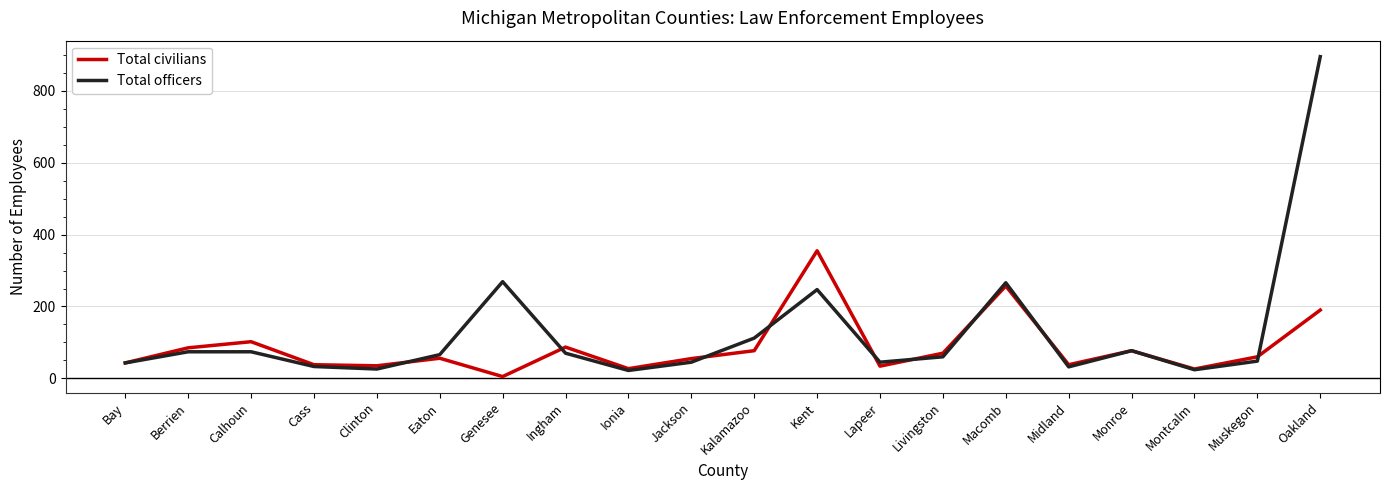

What is the approximate value of Total civilians at Berrien?

85